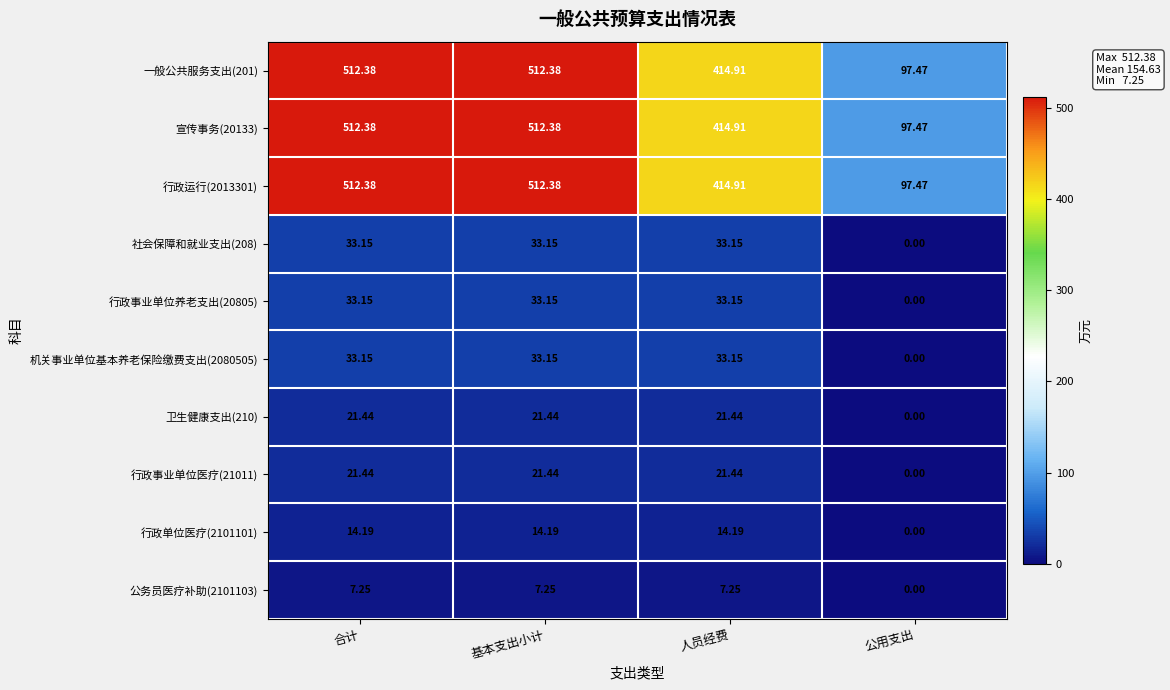

What is the total value across all series at 基本支出小计?

1700.9